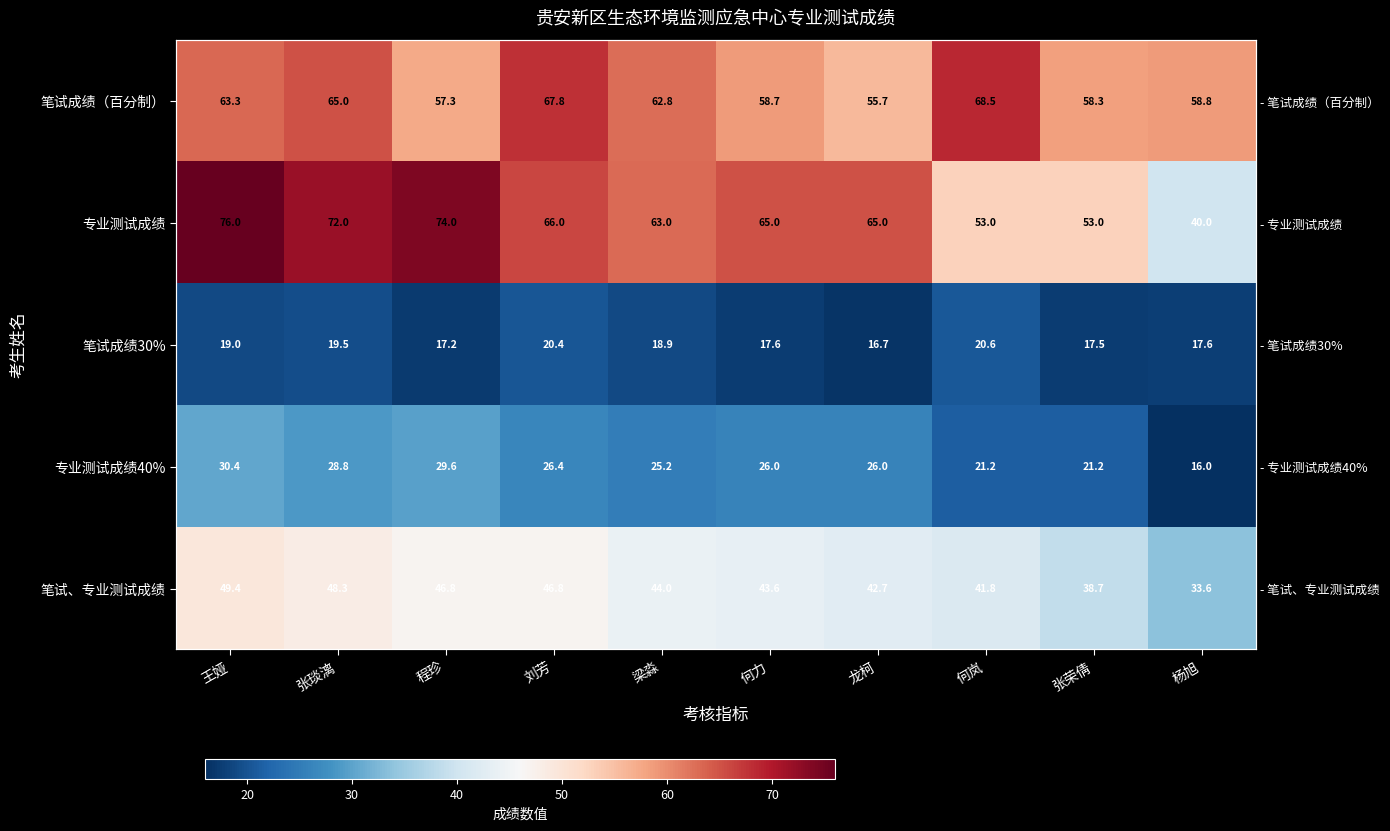

What is the sum of all 笔试成绩（百分制） values?

616.3